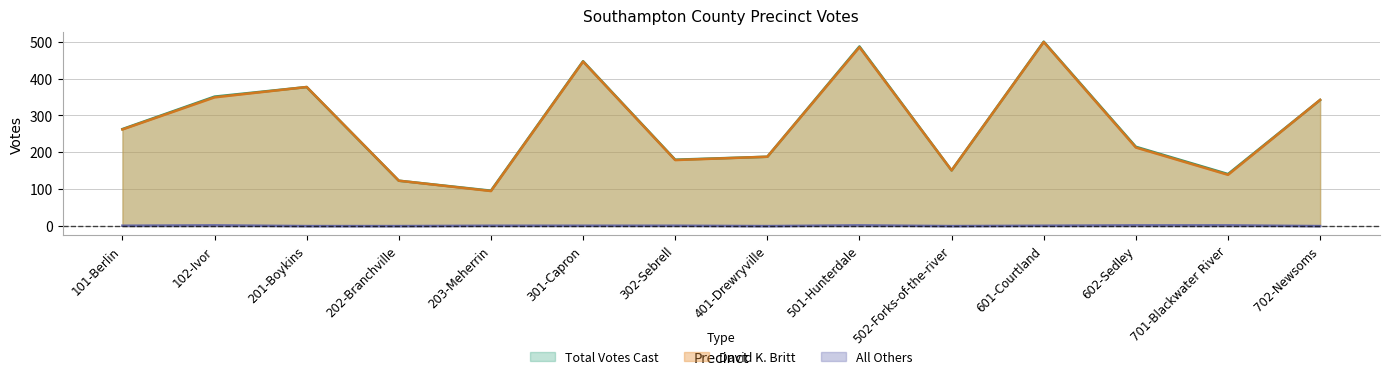

Between 201-Boykins and 203-Meherrin, which series saw the biggest shift?

David K. Britt